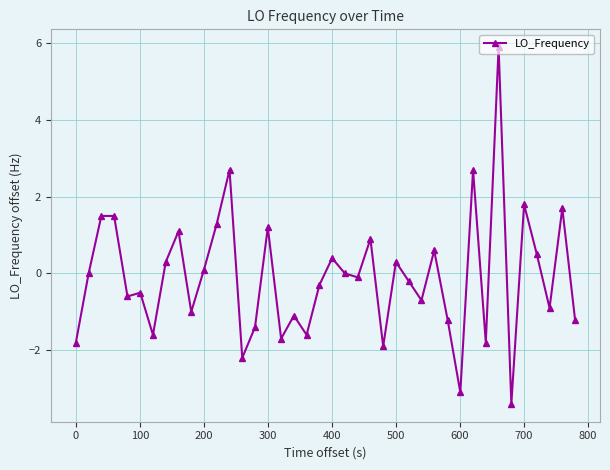

How many categories are shown in the chart?

40